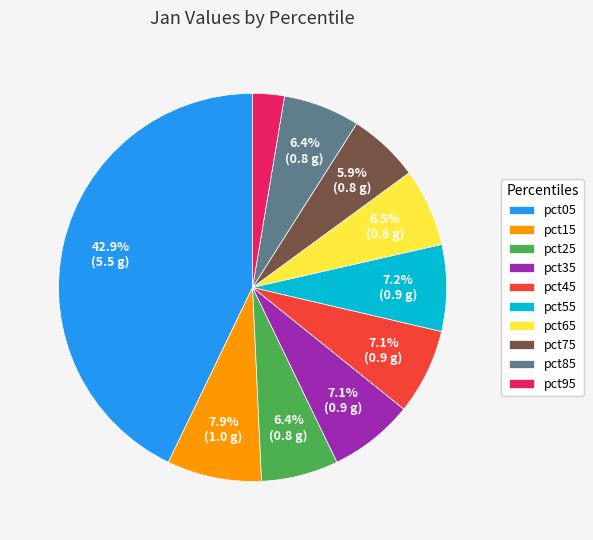

Is there a majority slice in this chart?

No